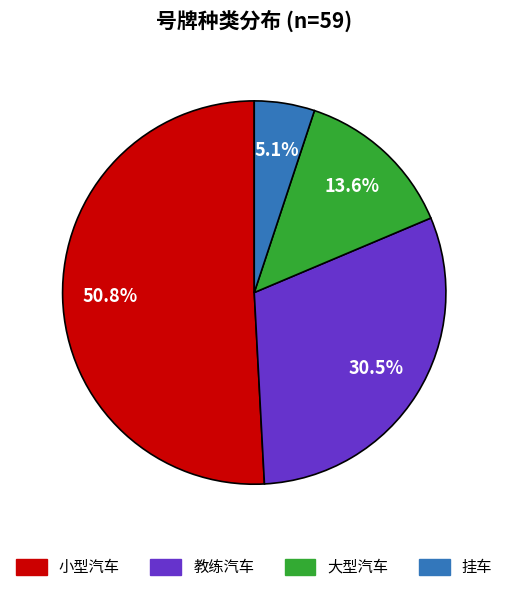

Is 挂车 the majority of the pie?

No